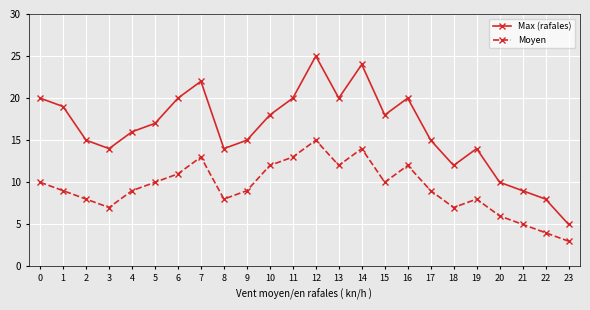

What is the total value across all series at 14?

38